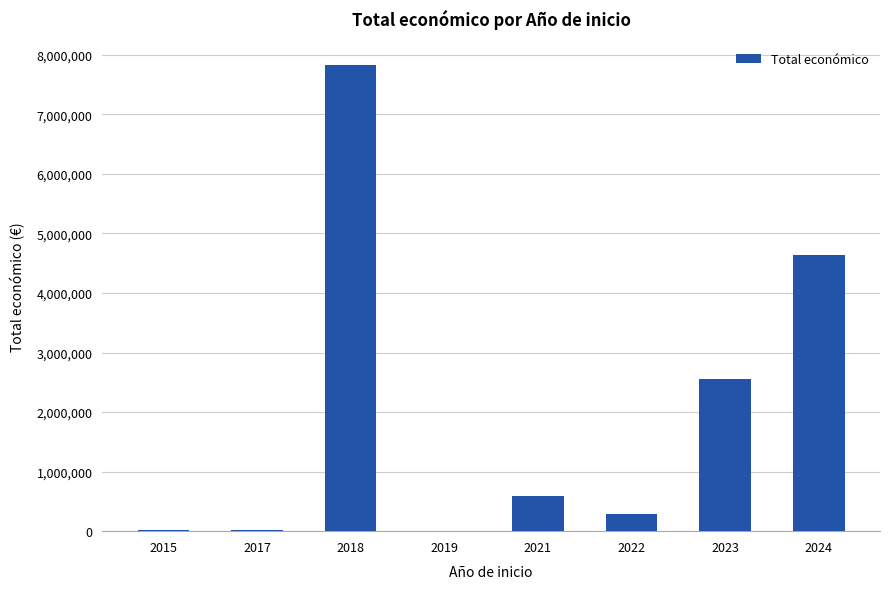

What is the sum of all values?

15945408